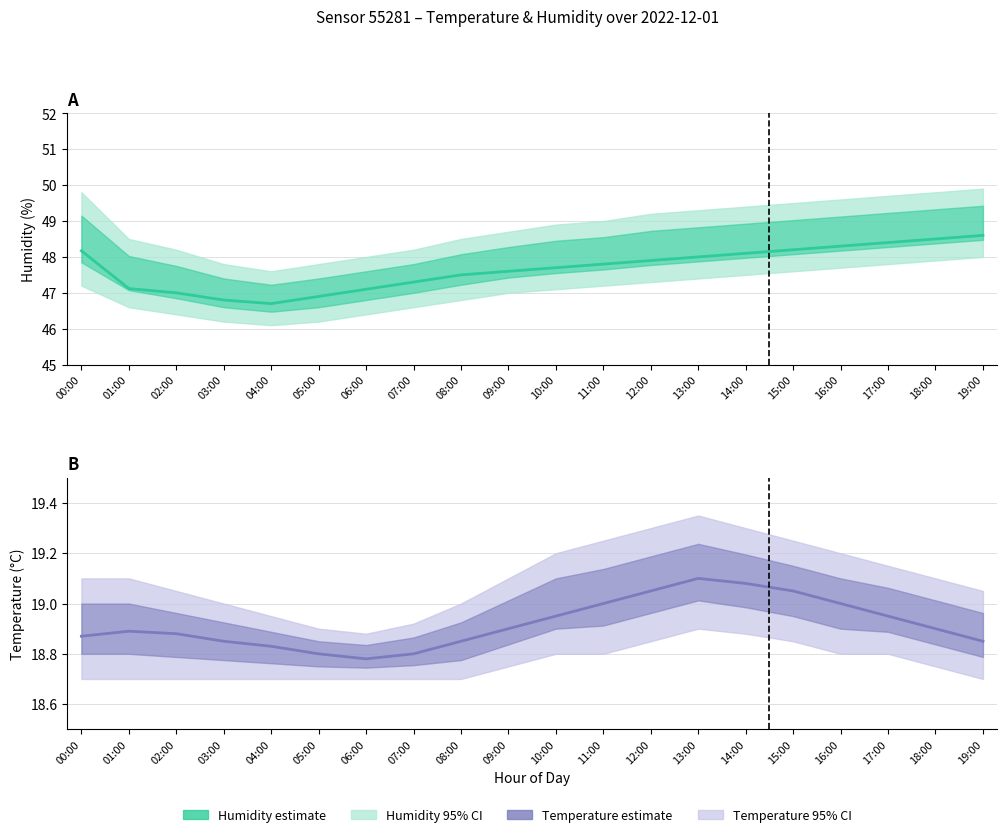

True or false: Temperature and Humidity cross at least once.

False